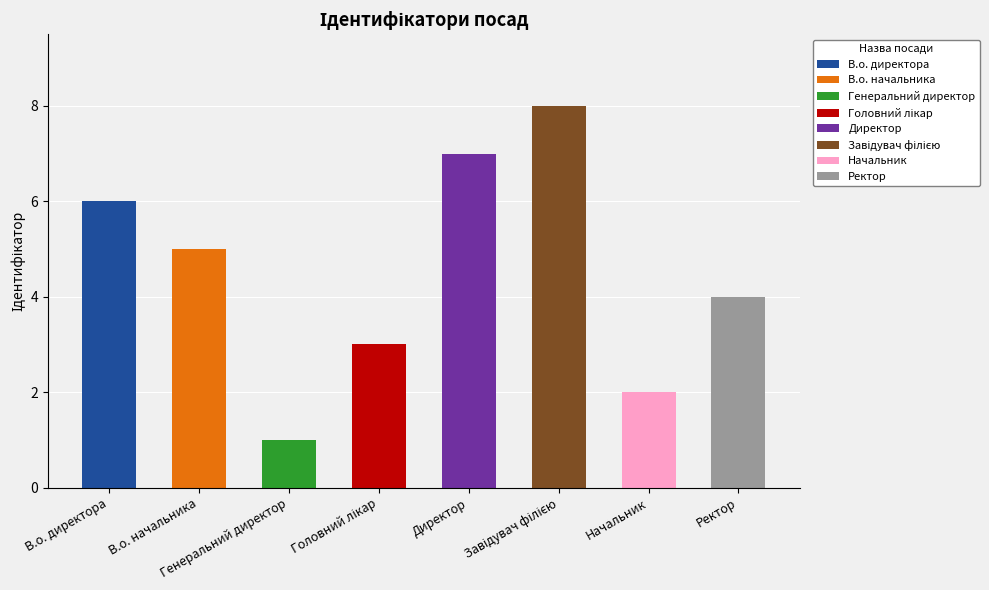

What is the smallest value displayed?

1